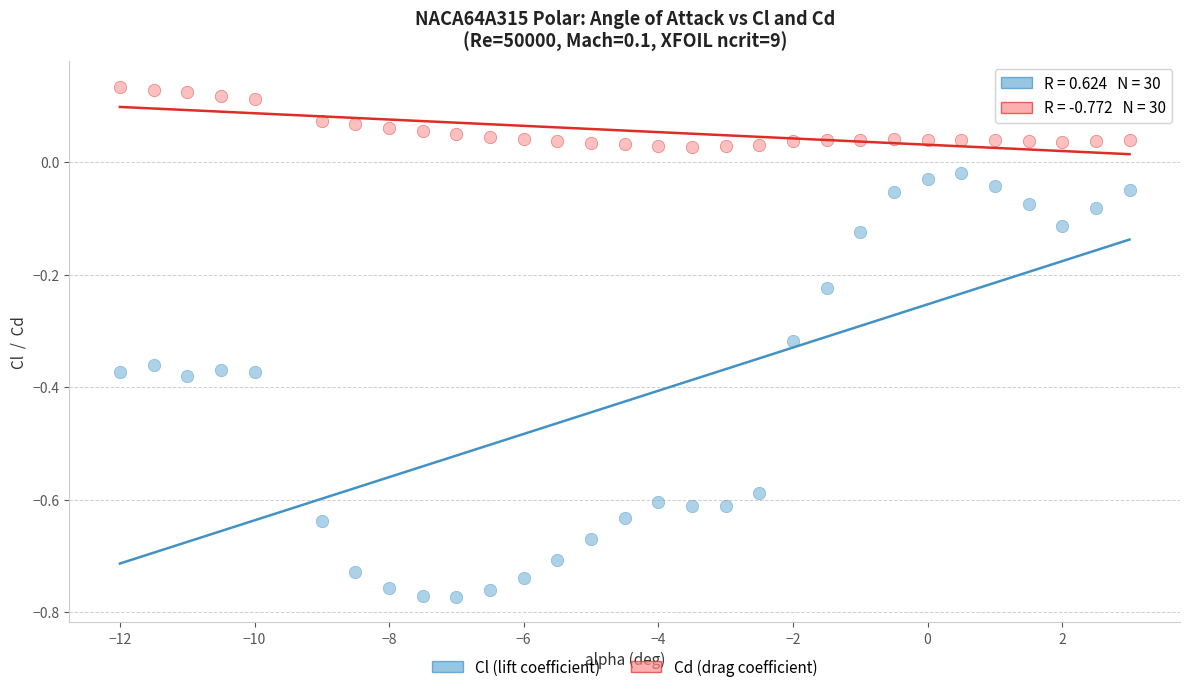

Which series has the widest spread of Y values?

Cl (lift coefficient)